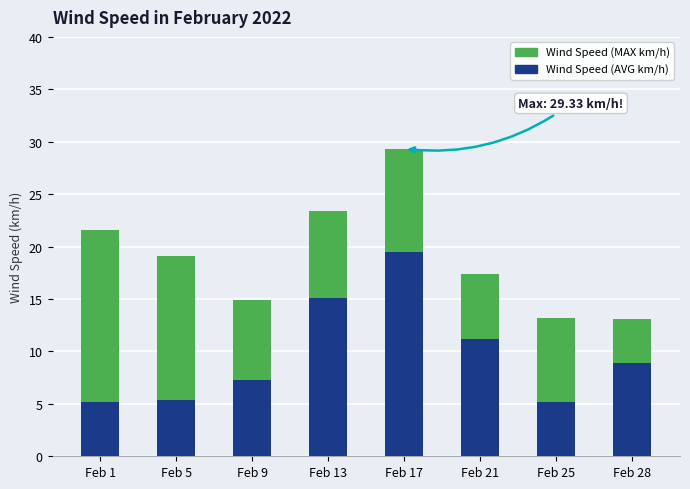

What is the total value across all series at Feb 5?

19.1